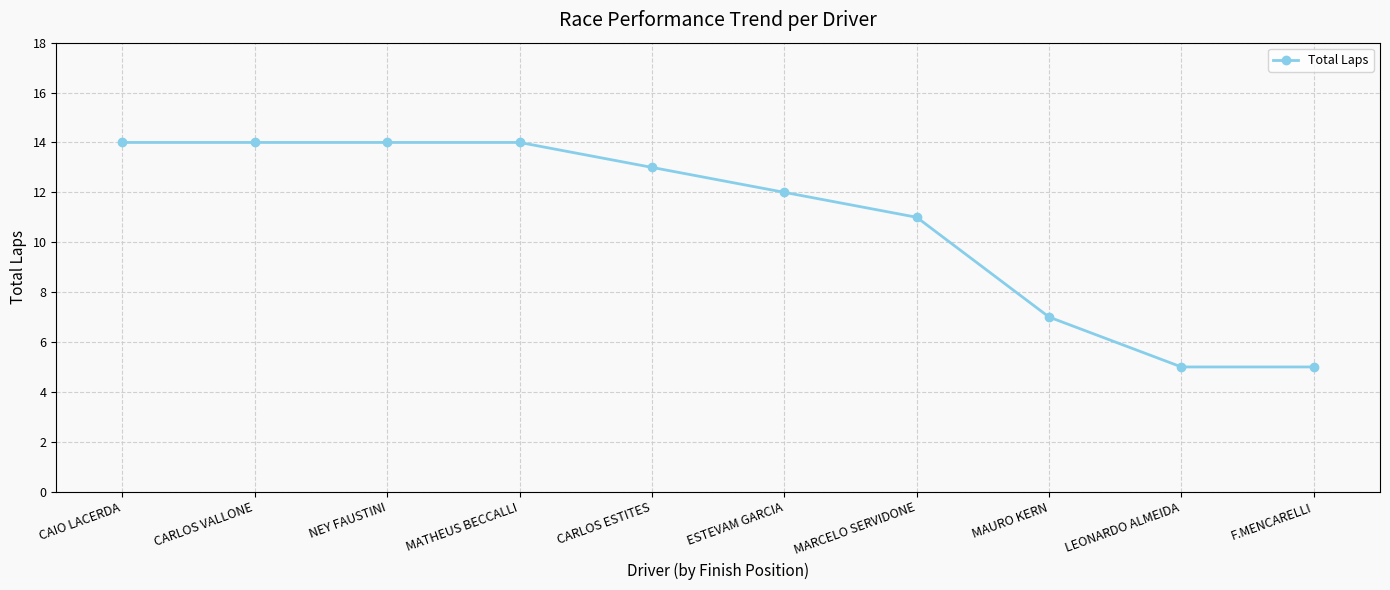

What is the value of the 9th point from the left?

5